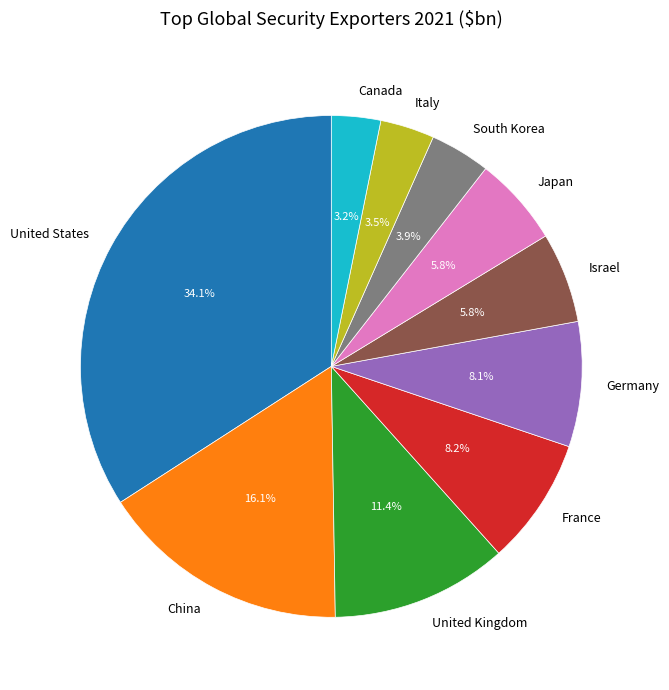

Is there a majority slice in this chart?

No